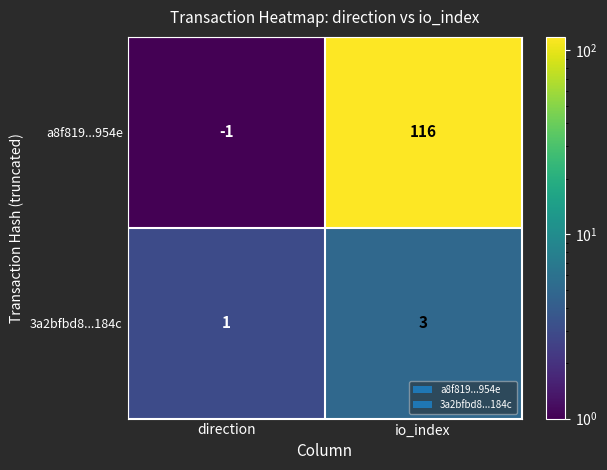

Is it true that 3a2bfbd8...184c equals 0 at direction?

False